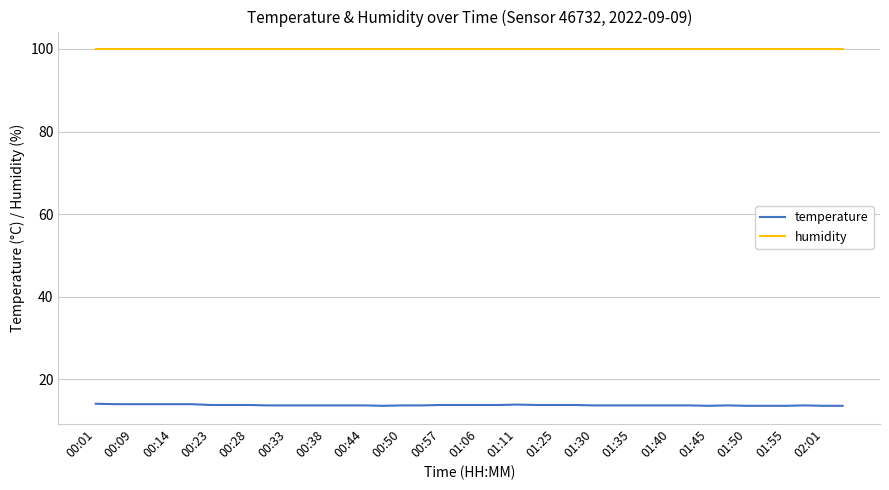

What is the smallest value displayed?

13.6